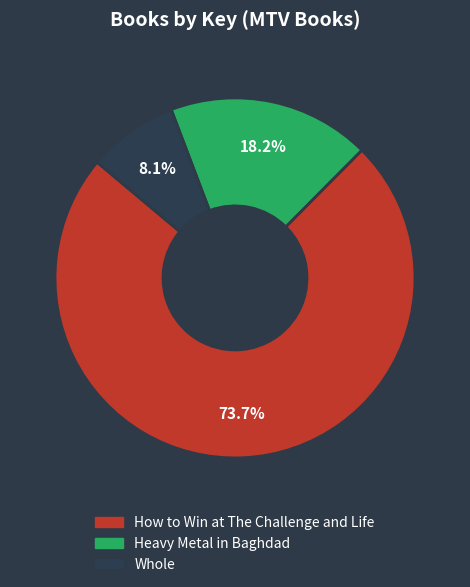

Count the number of slices in the pie.

3